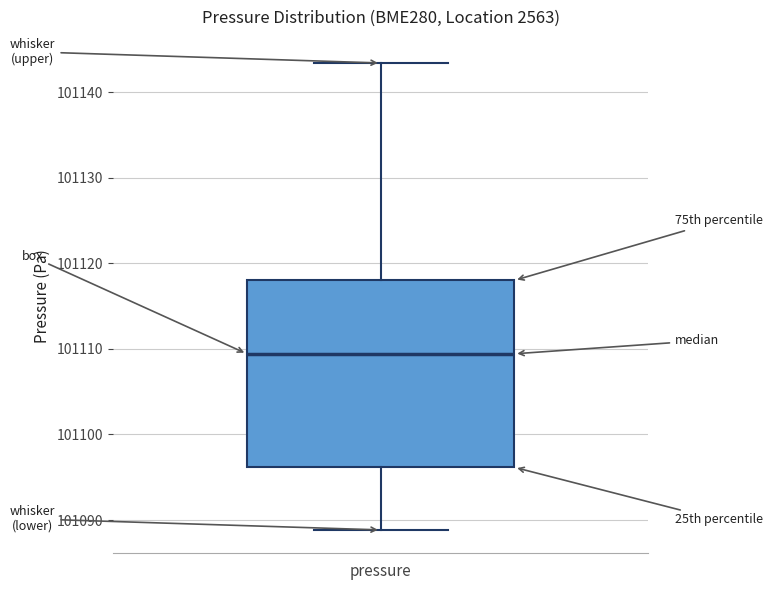

Where does the median line of the box for pressure sit on the y-axis? The values are not printed on the chart, so give them approximately, as read against the axis.

101109